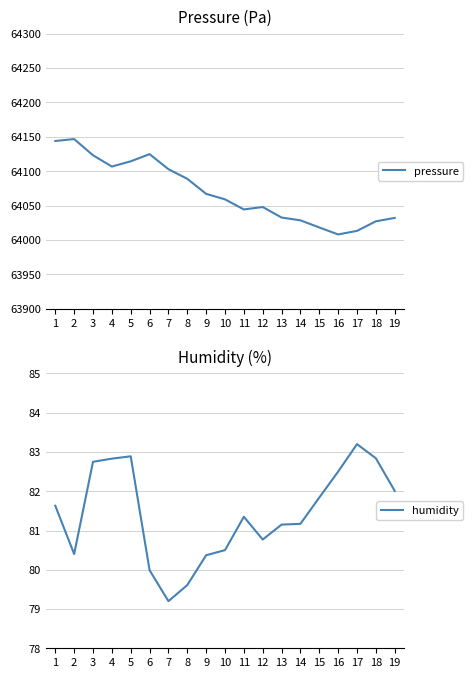

Which category has the highest value across all series?

2